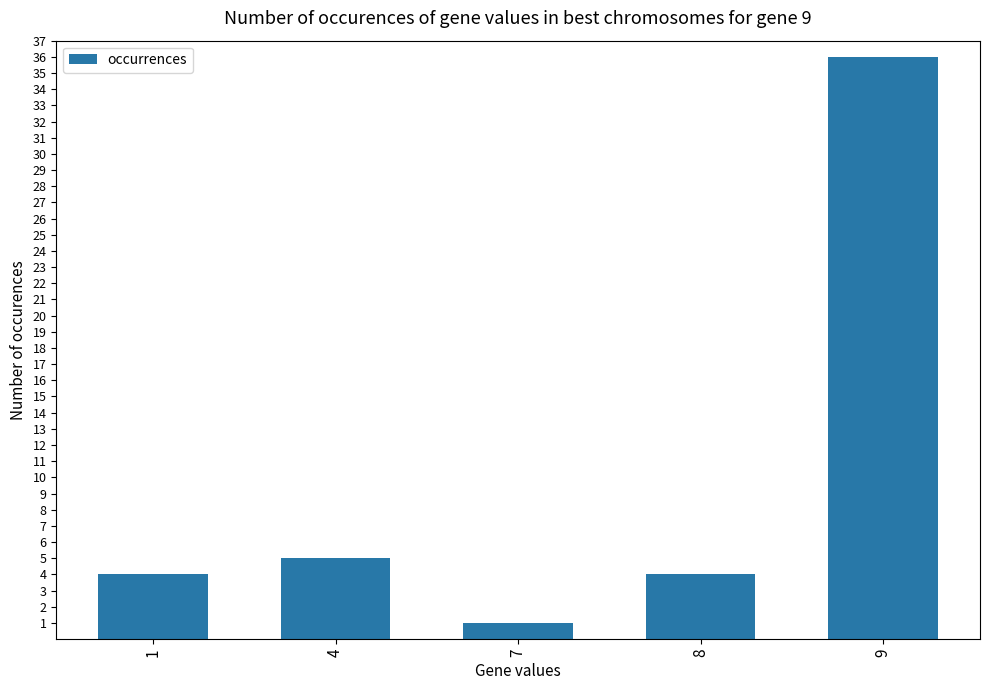

Does the chart contain any negative values?

No